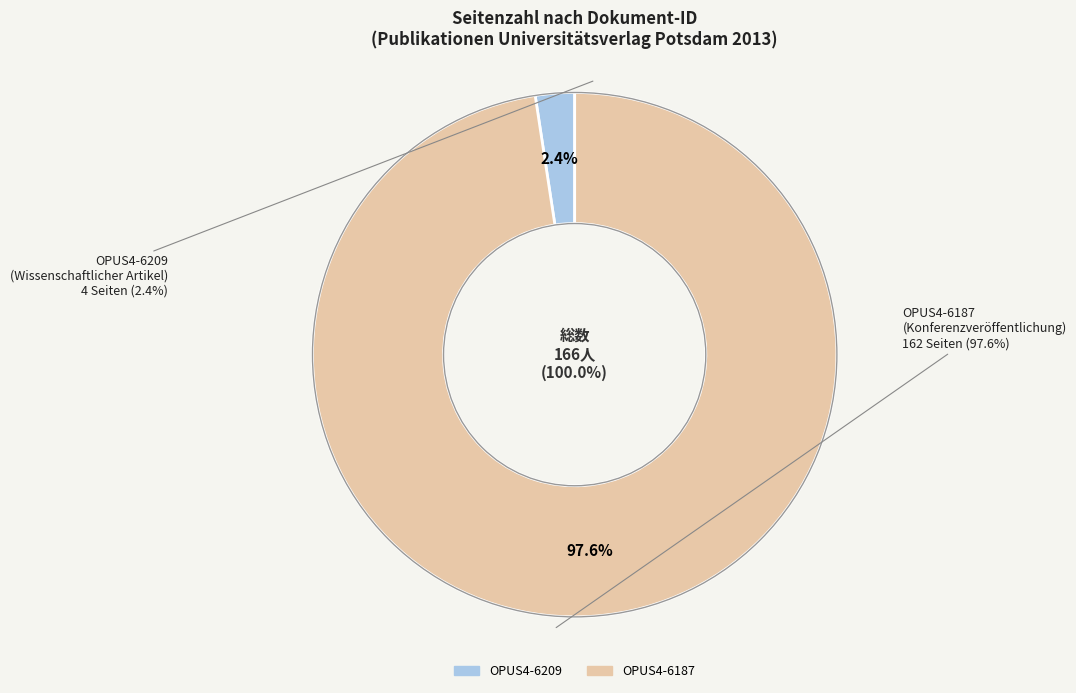

The OPUS4-6187 slice represents 83% of the pie. True or false?

False